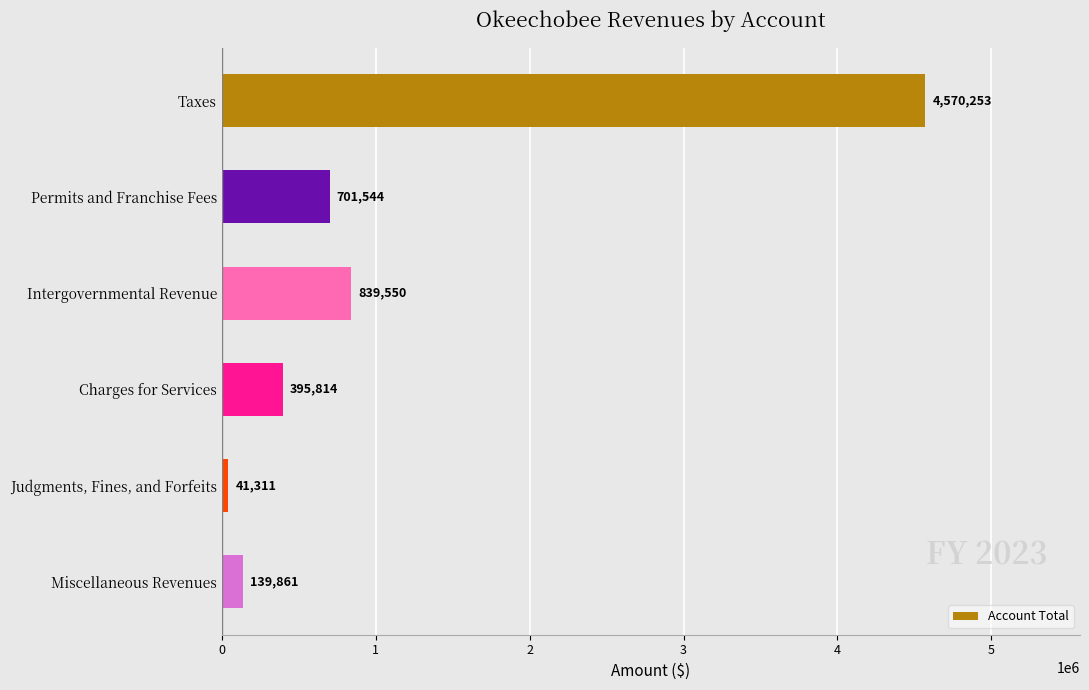

Is it true that the value at Taxes is 4570253?

True